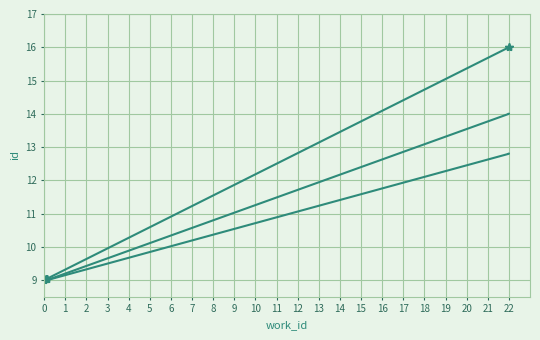

Reading right to left, list all the values displayed in this chart.

id: 16.0	16.0	9.0	9.0	9.0	9.0	9.0	9.0	9.0	9.0
id (smooth): 14.0	14.0	9.0	9.0	9.0	9.0	9.0	9.0	9.0	9.0
id (trend): 12.8	12.8	9.0	9.0	9.0	9.0	9.0	9.0	9.0	9.0